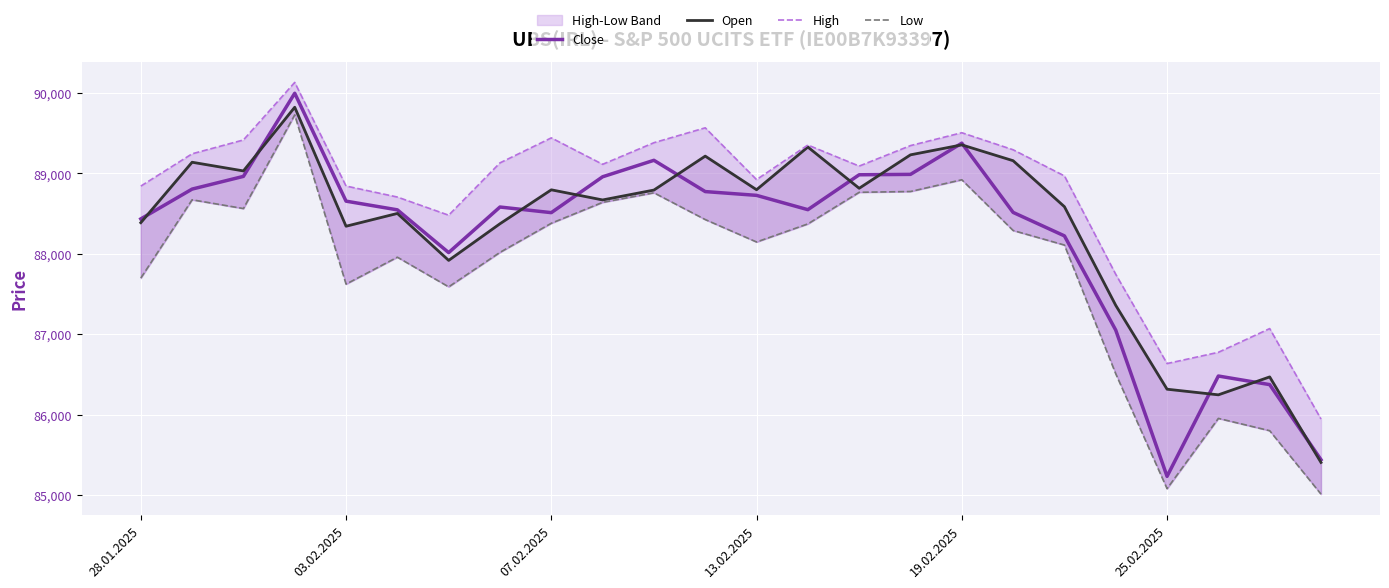

What is the lowest value of the Close series?

85233